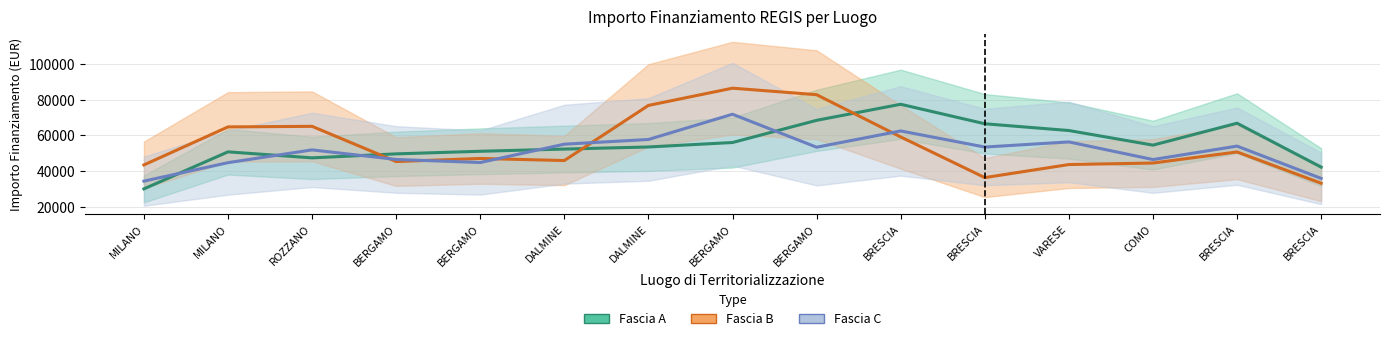

Reading left to right, extract all data points from this chart.

Fascia A: MILANO=30089.5	MILANO=50777.0	ROZZANO=47422.3	BERGAMO=49653.2	BERGAMO=51096.9	DALMINE=52334.9	DALMINE=53500.2	BERGAMO=55997.9	BERGAMO=68392.3	BRESCIA=77371.5	BRESCIA=66474.9	VARESE=62694.3	COMO=54536.4	BRESCIA=66779.7	BRESCIA=42234.3
Fascia B: MILANO=43469.0	MILANO=64718.2	ROZZANO=65032.4	BERGAMO=45356.4	BERGAMO=47082.4	DALMINE=45921.5	DALMINE=76735.0	BERGAMO=86363.8	BERGAMO=82718.1	BRESCIA=59109.6	BRESCIA=36385.8	VARESE=43684.7	COMO=44533.6	BRESCIA=50720.2	BRESCIA=33235.1
Fascia C: MILANO=34408.1	MILANO=44734.2	ROZZANO=51877.9	BERGAMO=46523.2	BERGAMO=44811.2	DALMINE=55067.7	DALMINE=57692.0	BERGAMO=71804.6	BERGAMO=53373.5	BRESCIA=62456.7	BRESCIA=53462.2	VARESE=56325.9	COMO=46474.0	BRESCIA=53991.0	BRESCIA=35942.7